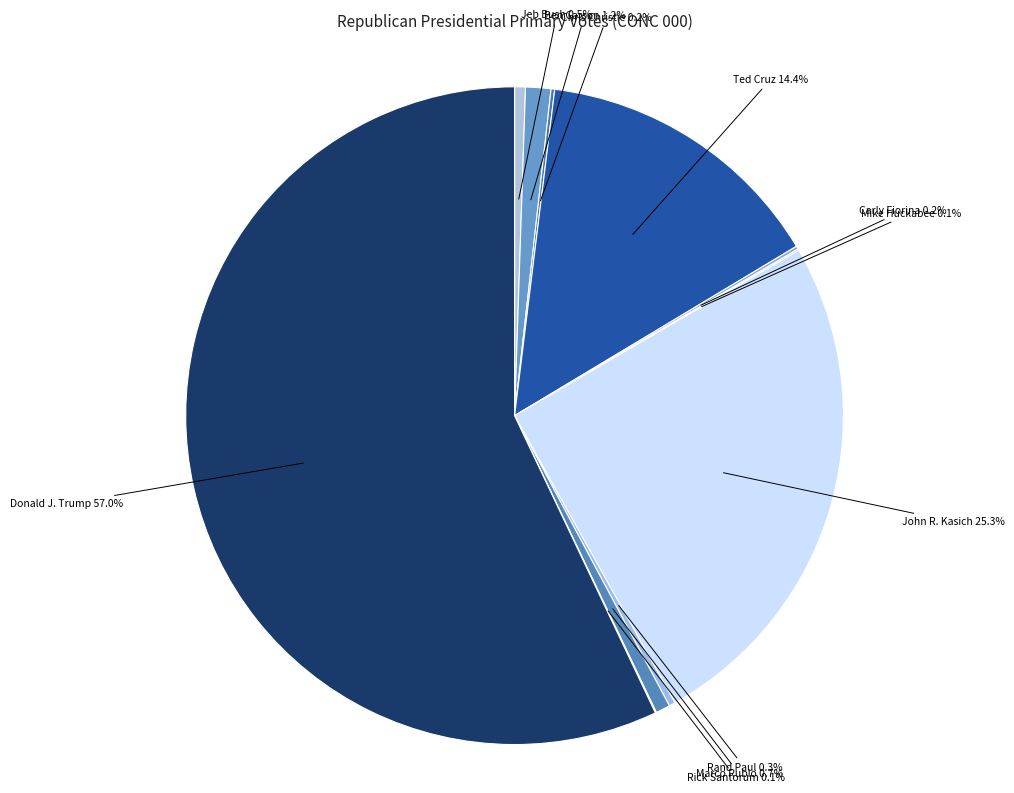

Which has a higher value, Rand Paul or John R. Kasich?

John R. Kasich